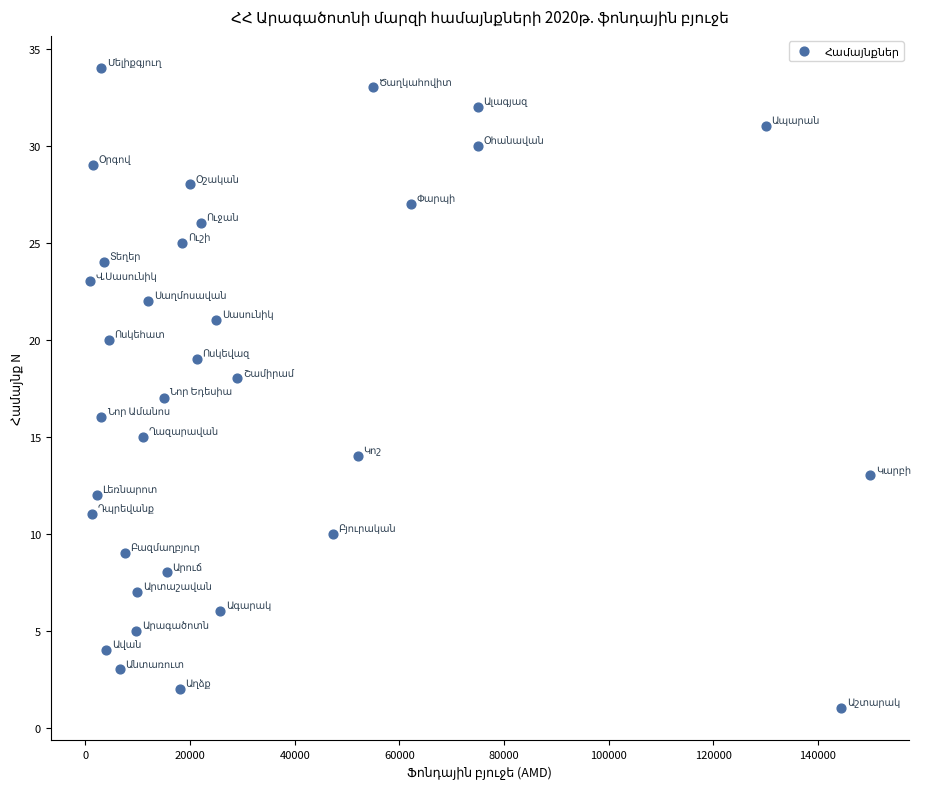

What is the range of Y values (max minus min)?

33